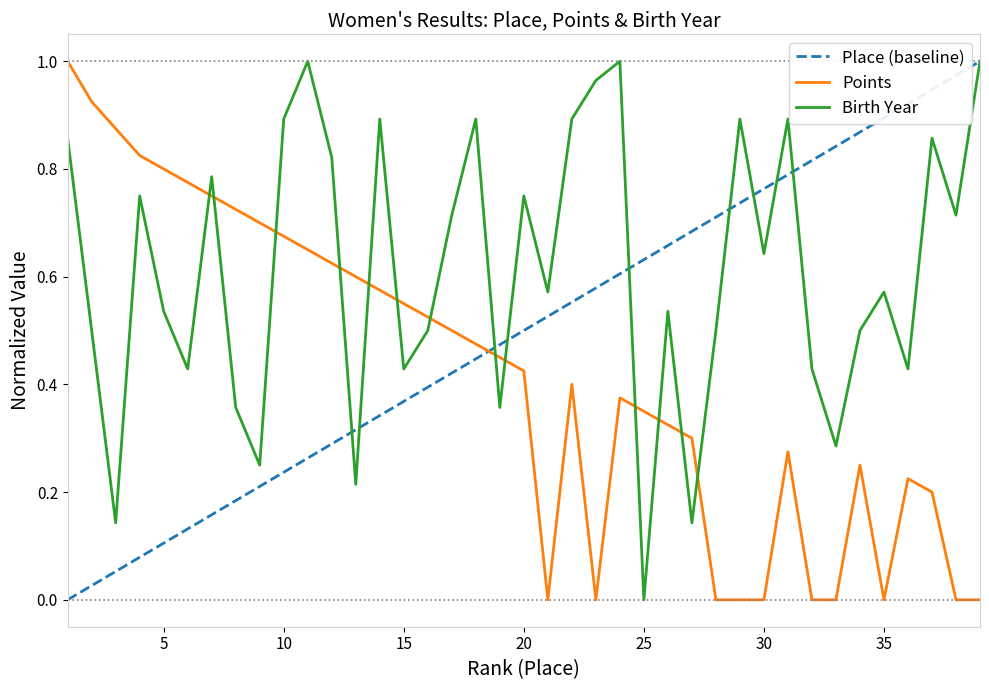

List the series in order of their overall mean, highest first.

Birth Year, Place (baseline), Points